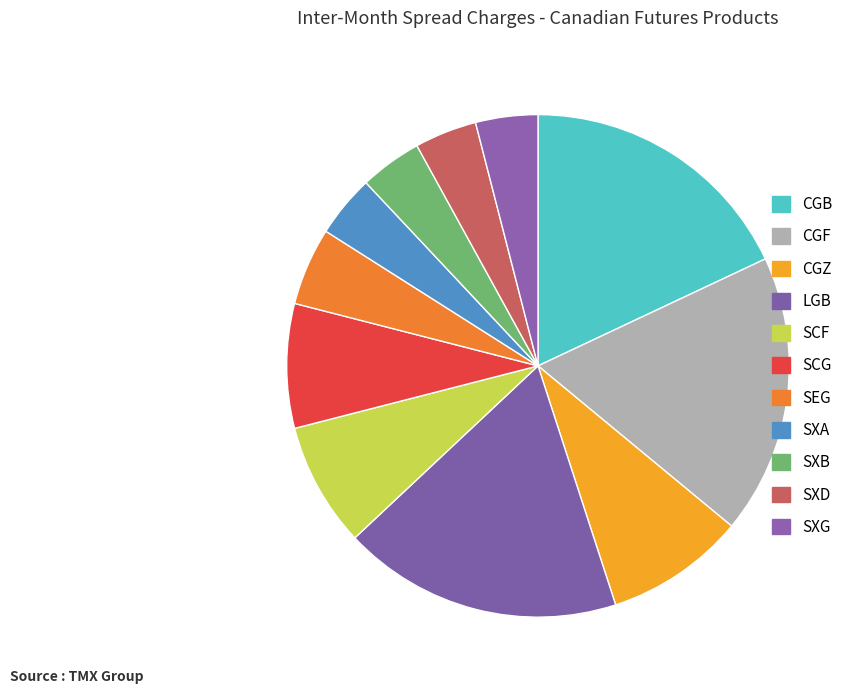

What percentage do SCG and SXG together represent?

12.0%